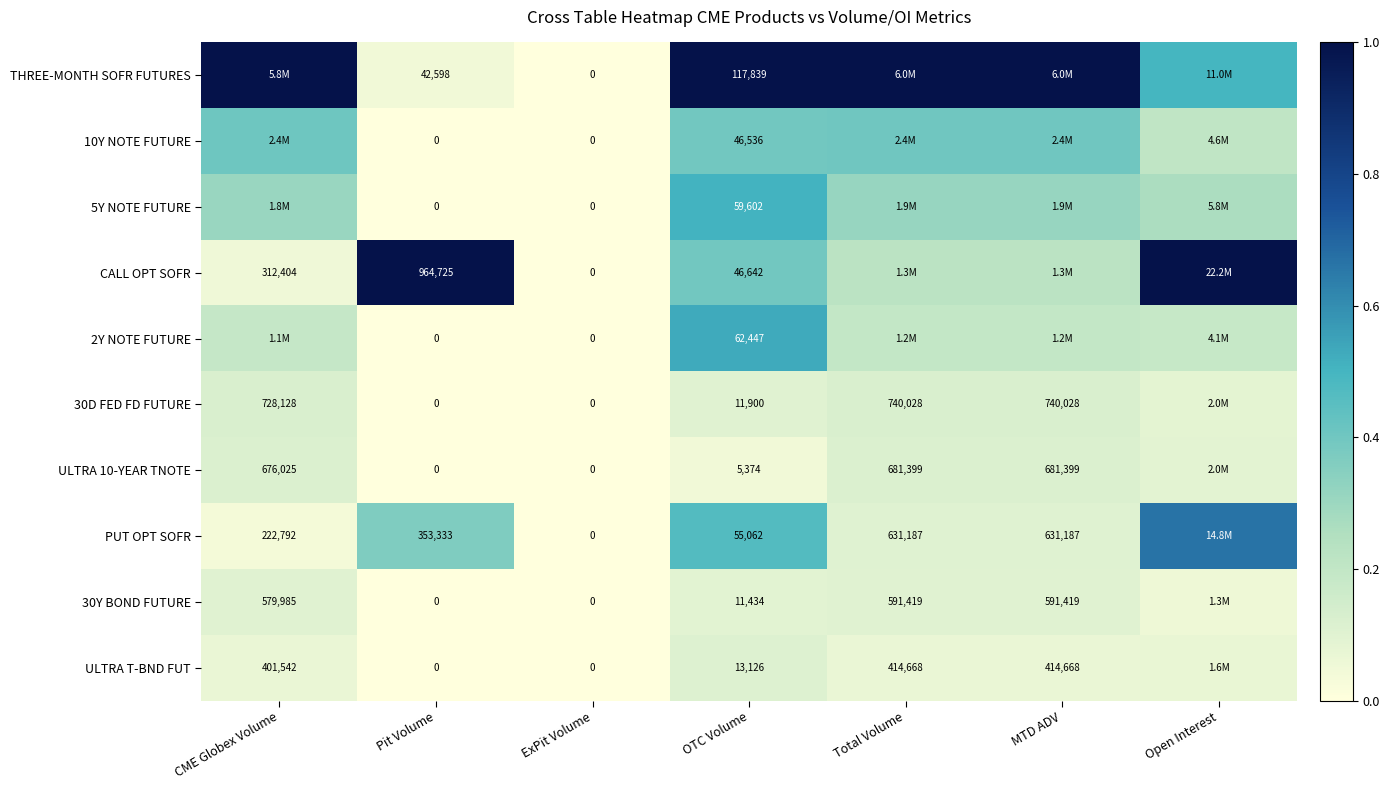

True or false: ULTRA 10-YEAR TNOTE has a value of -0.1 at Pit Volume.

False